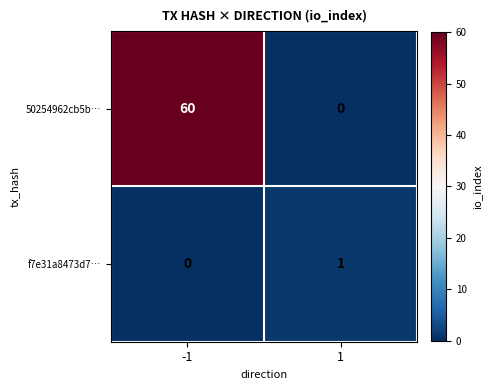

Reading right to left, what are all the values shown in this chart?

50254962cb5b…: 1=0	-1=60
f7e31a8473d7…: 1=1	-1=0